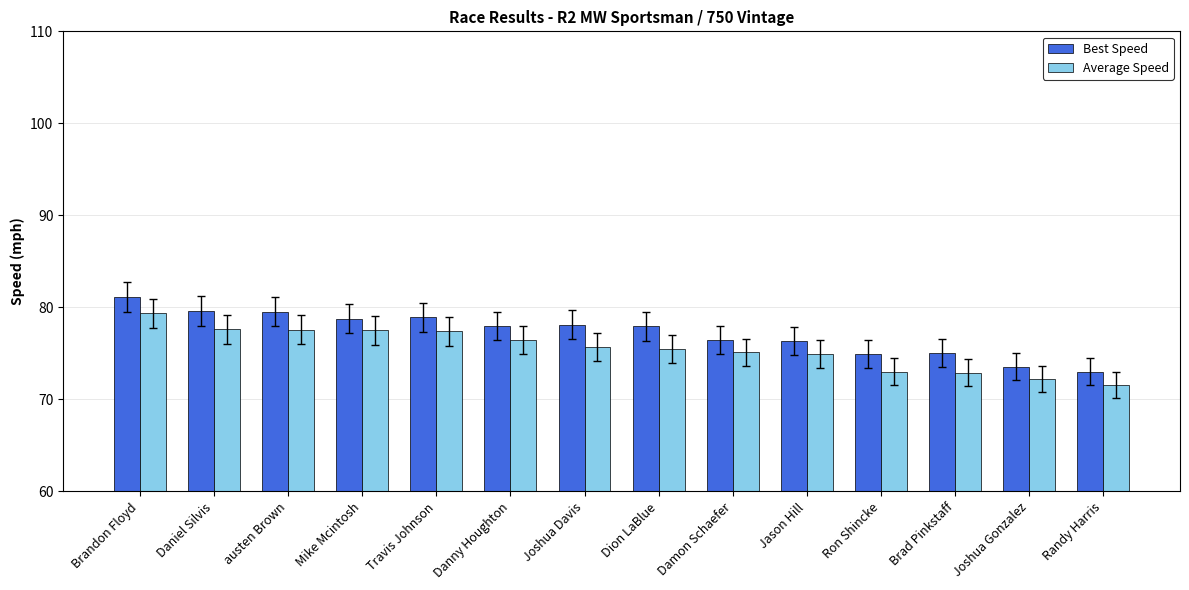

What is the difference between the Average Speed values at Daniel Silvis and Joshua Davis?

1.9